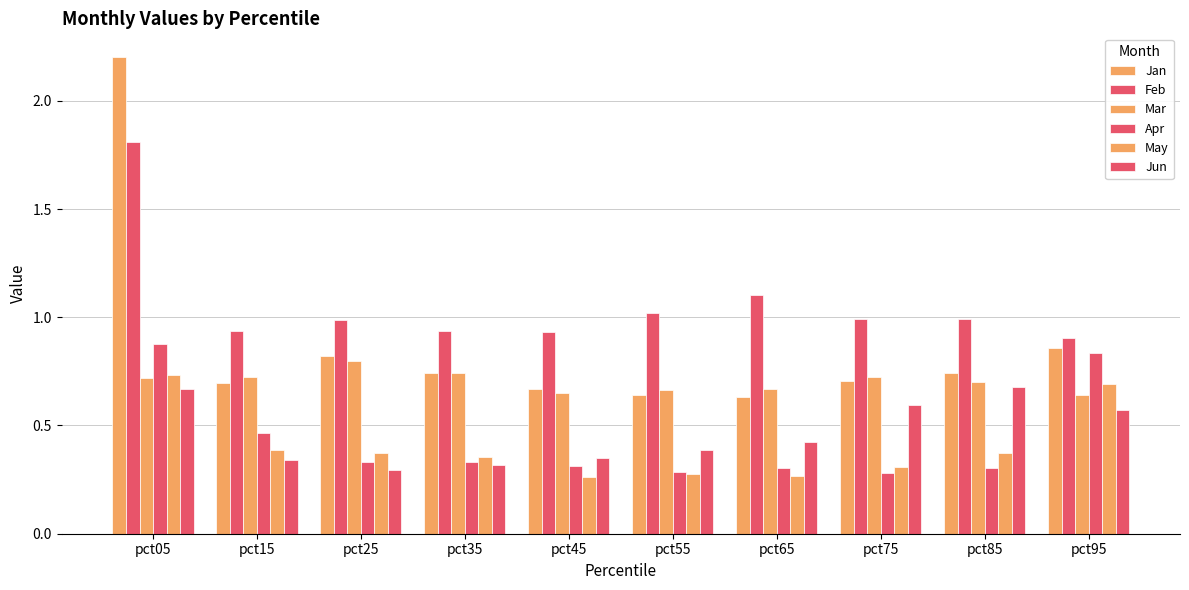

At pct55, list the series in order from smallest to largest.

May, Apr, Jun, Jan, Mar, Feb